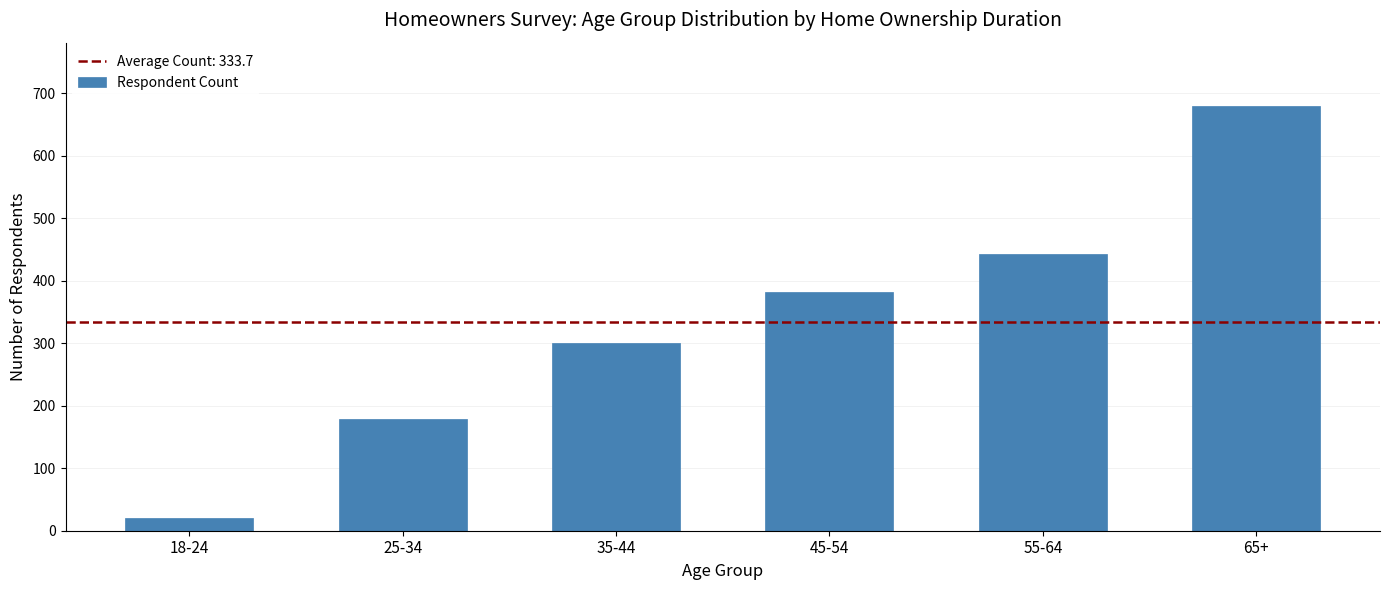

Reading left to right, extract all data points from this chart.

20	178	301	382	442	679